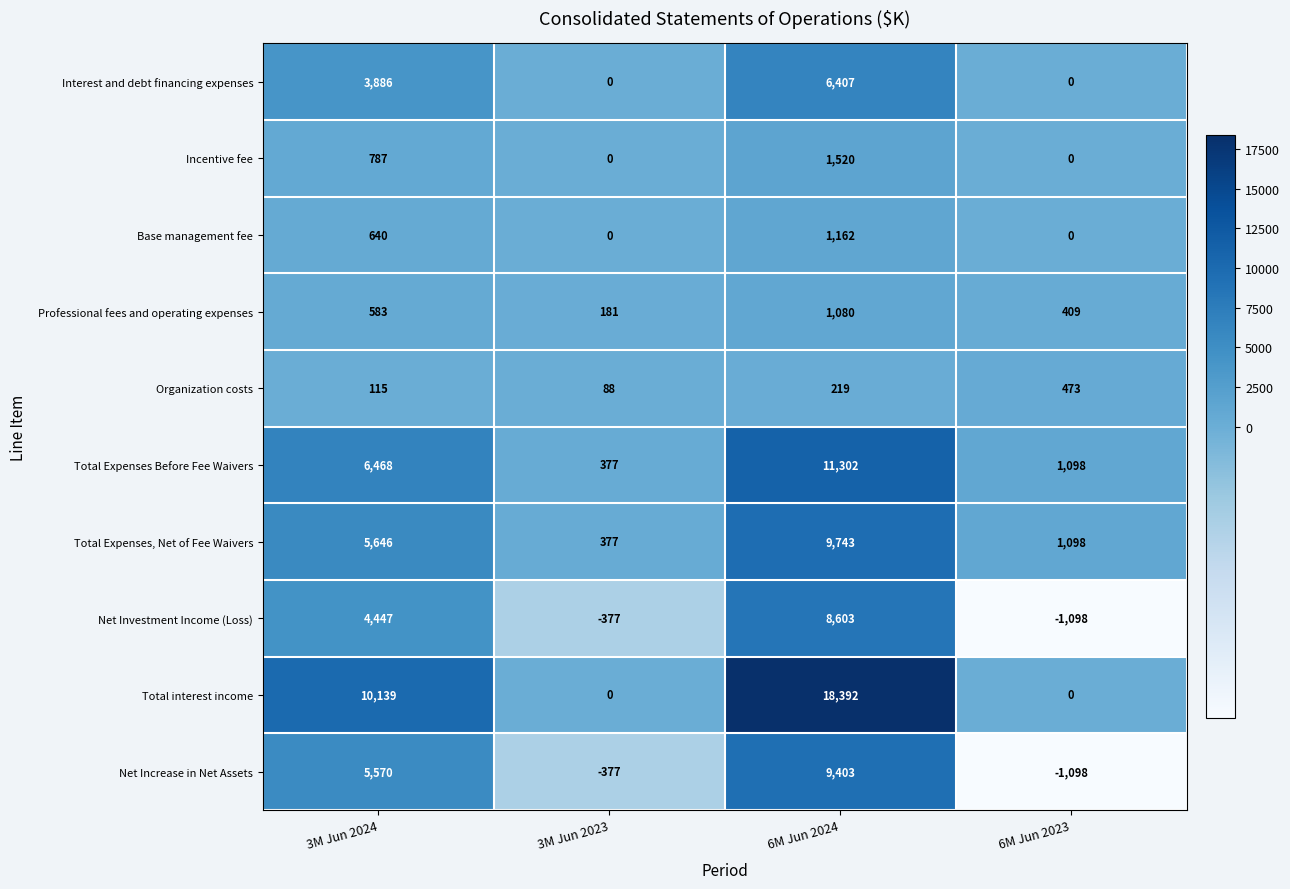

At which category does the chart reach its peak across all series?

6M Jun 2024